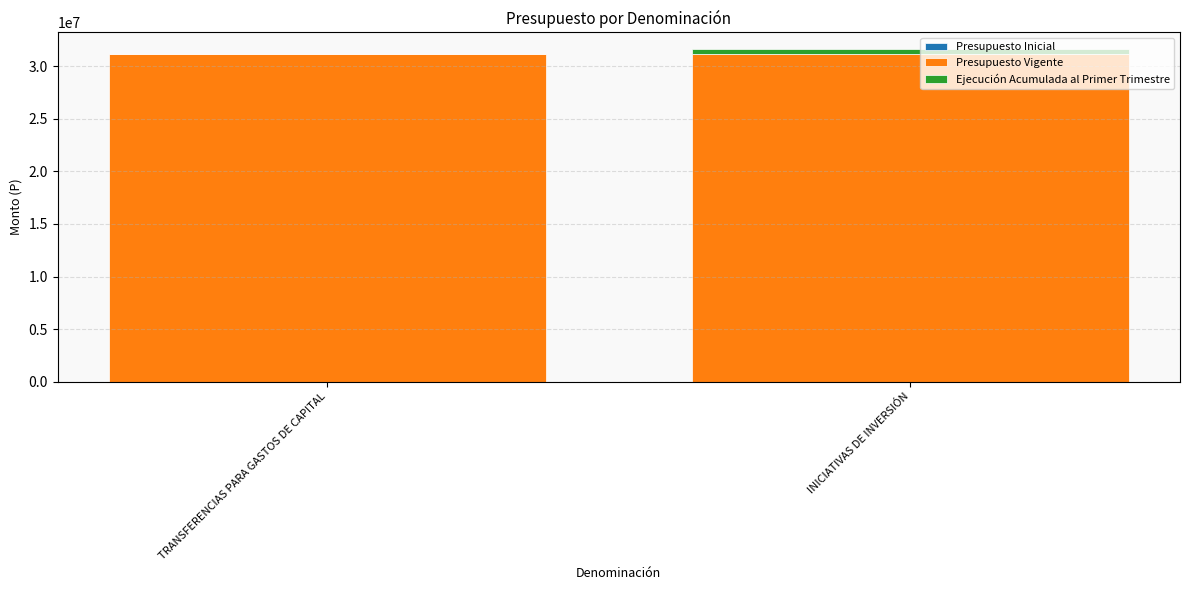

What is the maximum value for Presupuesto Vigente?

31195407